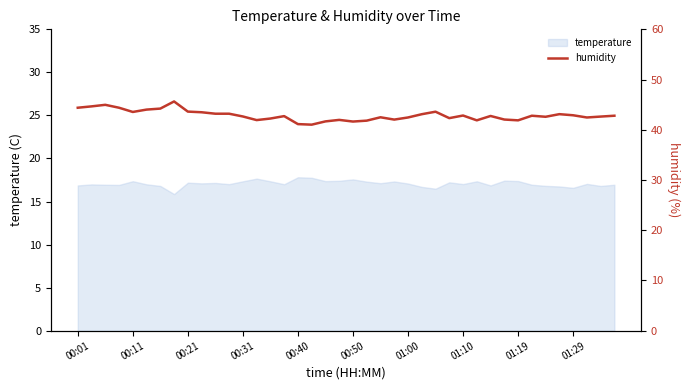

Does the chart display data point markers on the line(s)?

No